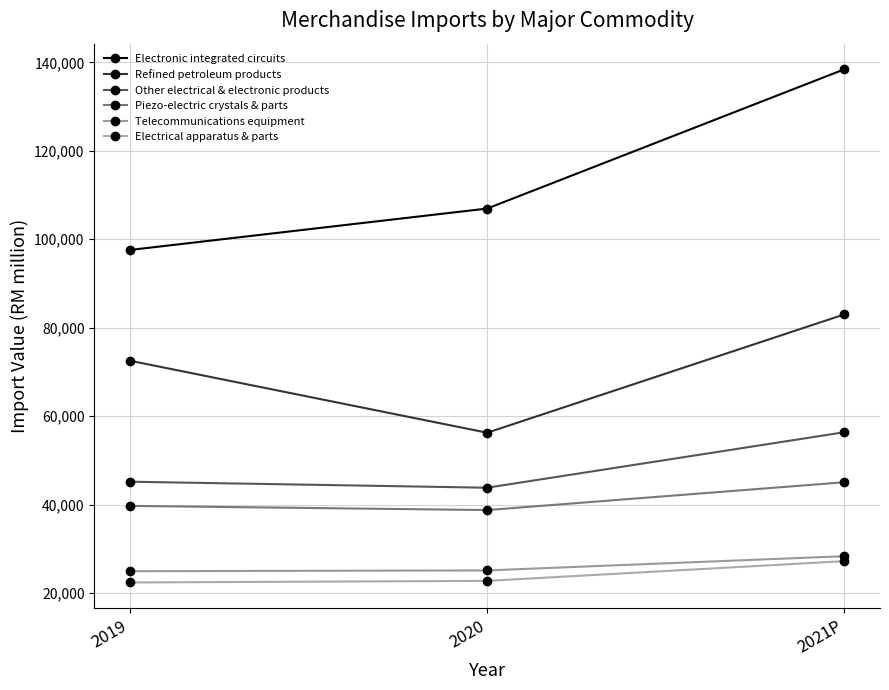

At which label does Electrical apparatus & parts reach its peak?

2021P